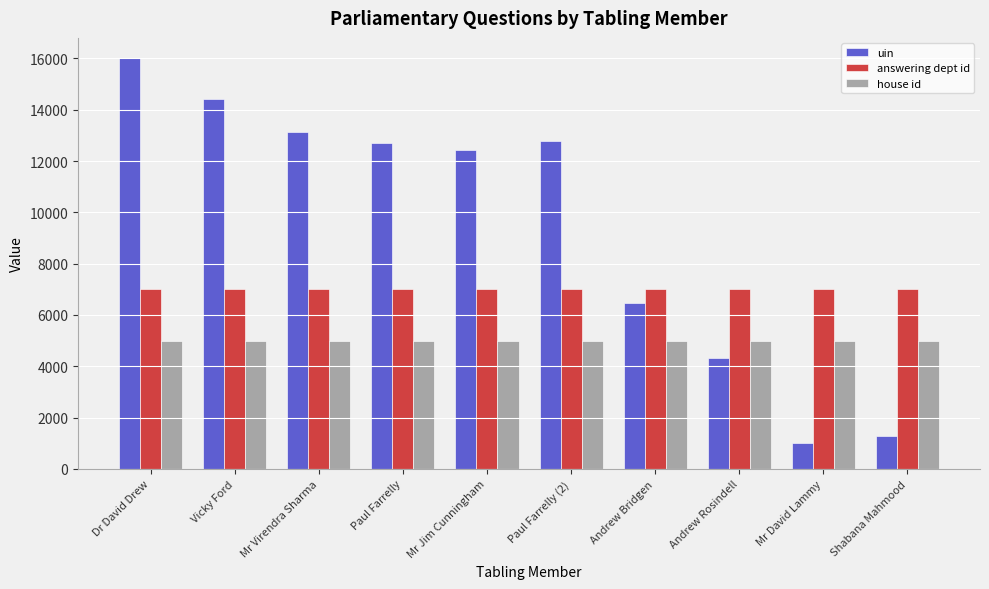

How many groups of bars are there?

10